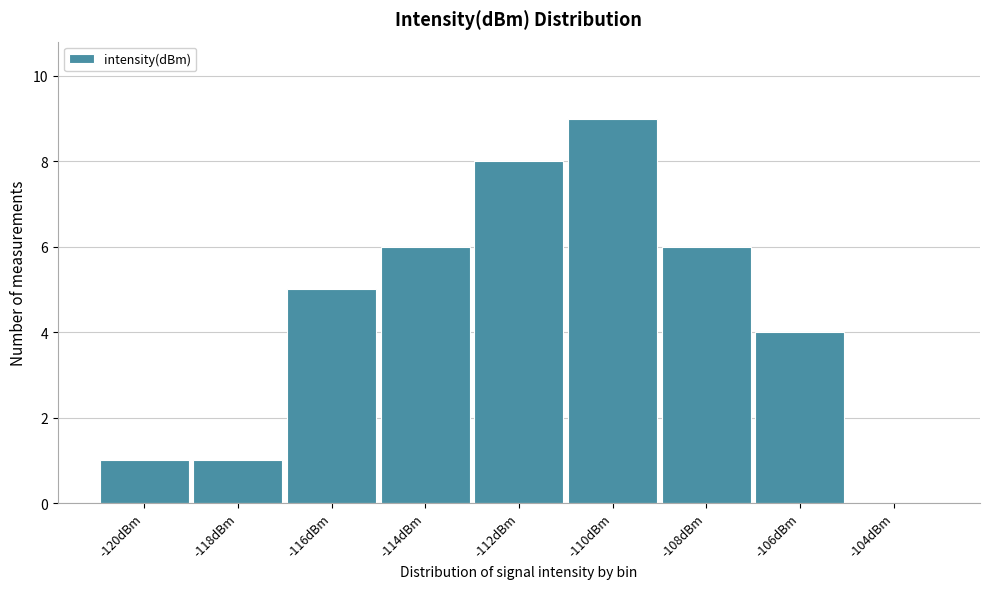

Reading right to left, extract all data points from this chart.

-104dBm=0	-106dBm=4	-108dBm=6	-110dBm=9	-112dBm=8	-114dBm=6	-116dBm=5	-118dBm=1	-120dBm=1